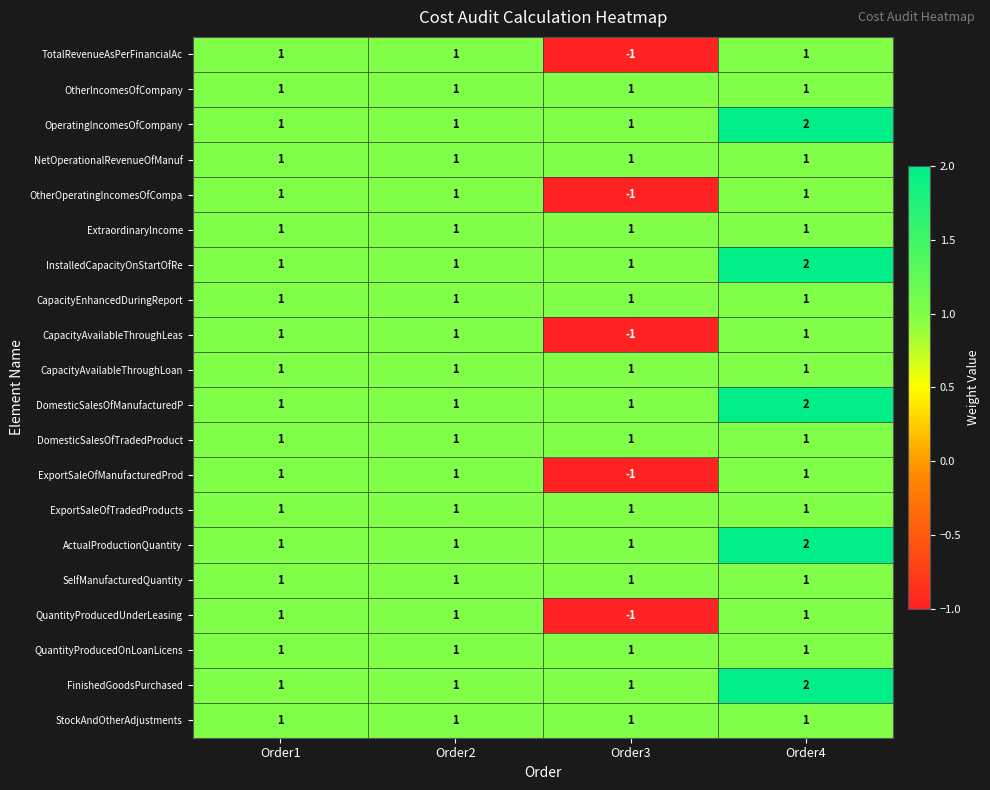

What is the sum of the DomesticSalesOfManufacturedP values at Order4 and Order1?

3